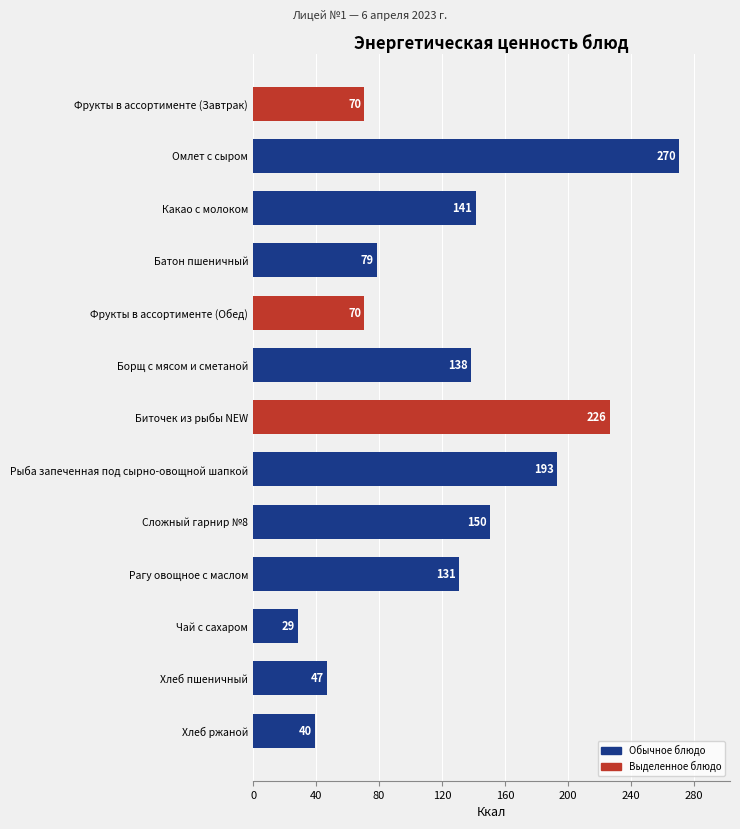

What is the value of the 6th bar from the top?

138.0